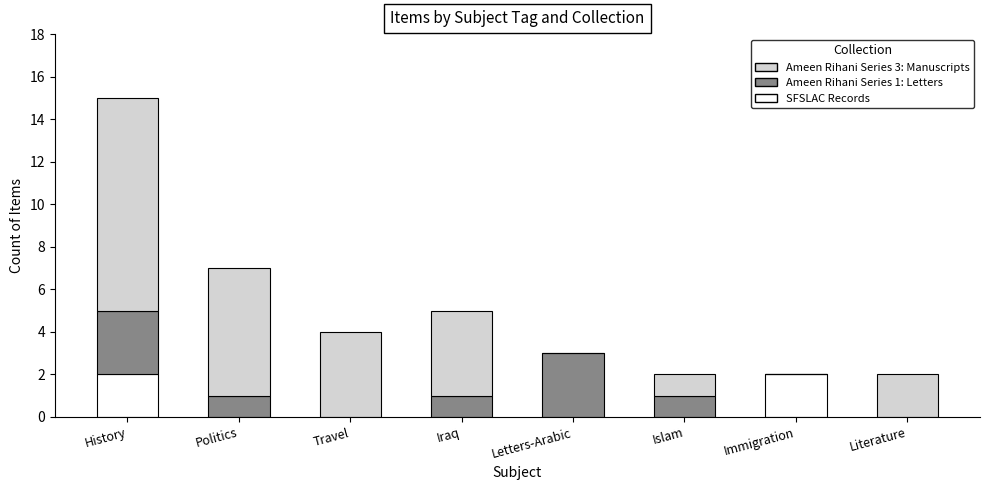

The SFSLAC Records series shows 1 at Immigration. True or false?

False